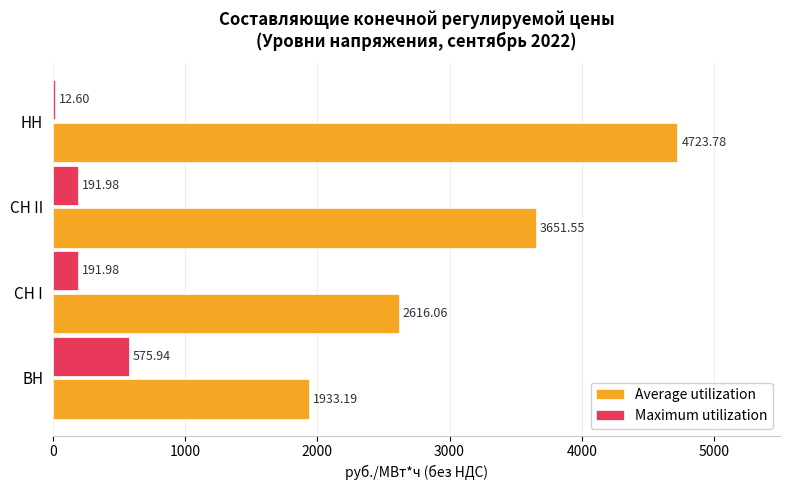

At which label does Maximum utilization reach its peak?

ВН